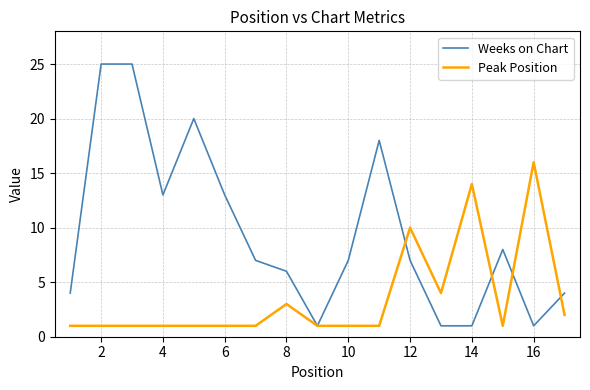

After their last crossing, which series has the higher values: Peak Position or Weeks on Chart?

Weeks on Chart